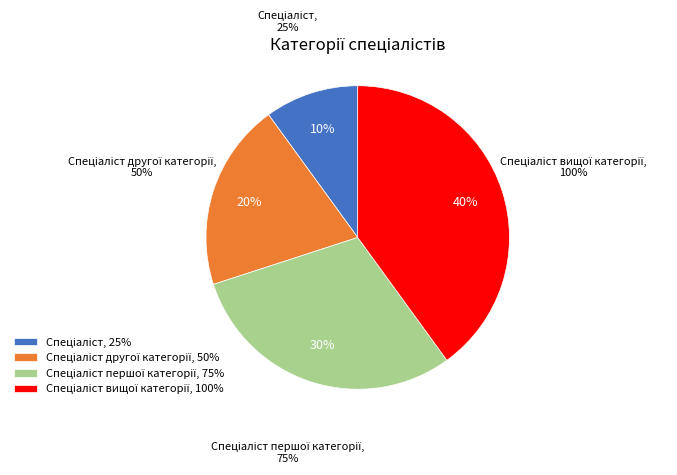

True or false: Спеціаліст accounts for 10% of the total.

True